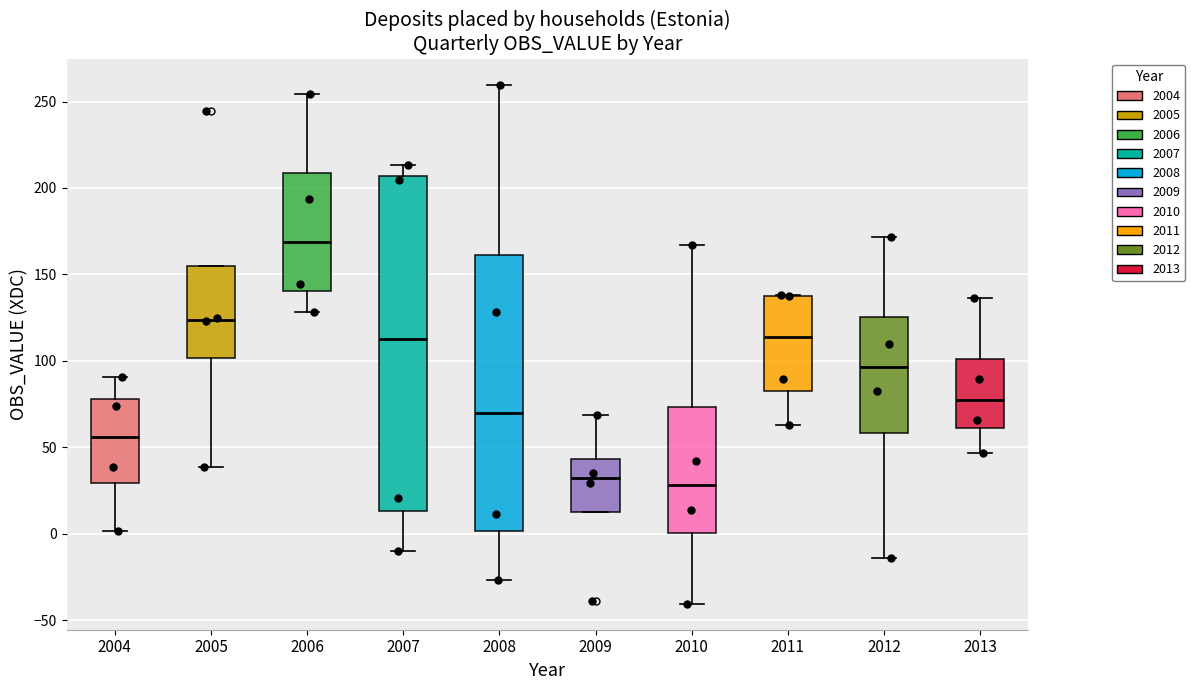

Which box's median line is the highest?

2006